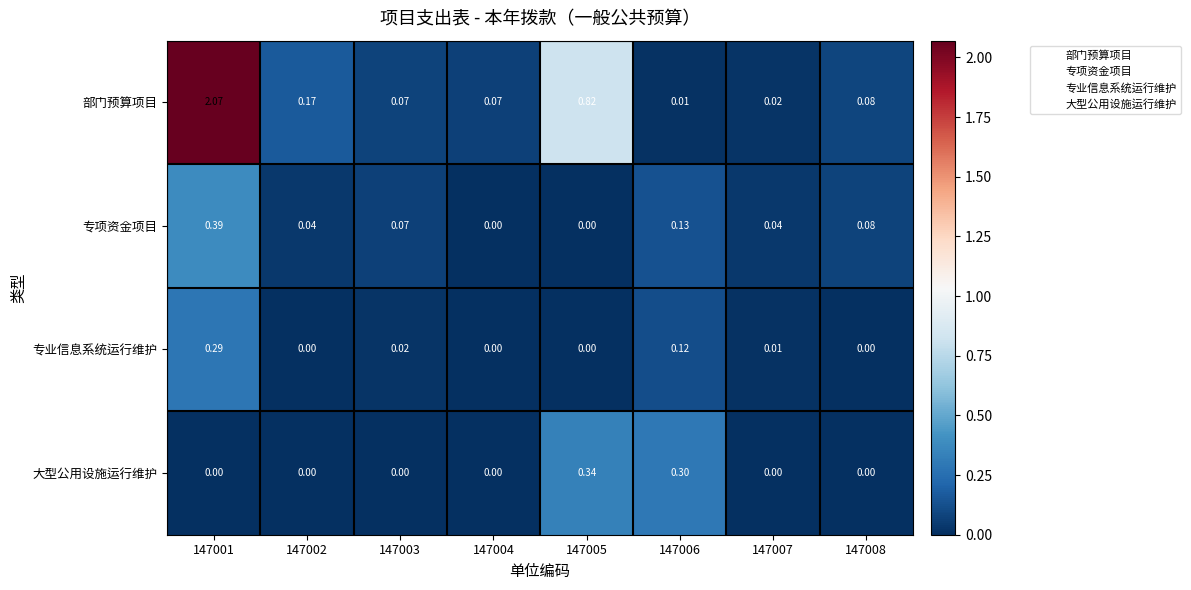

Which series has the largest range (max minus min)?

部门预算项目